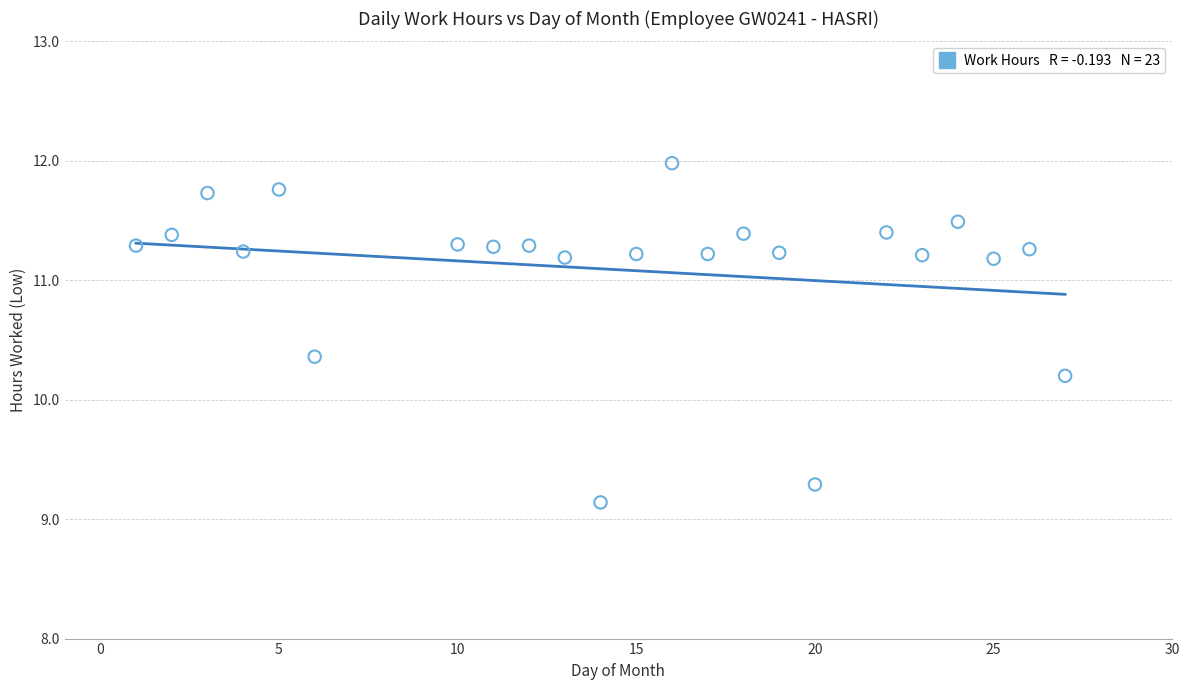

What Y value in the scatter plot is closest to 10?

10.2